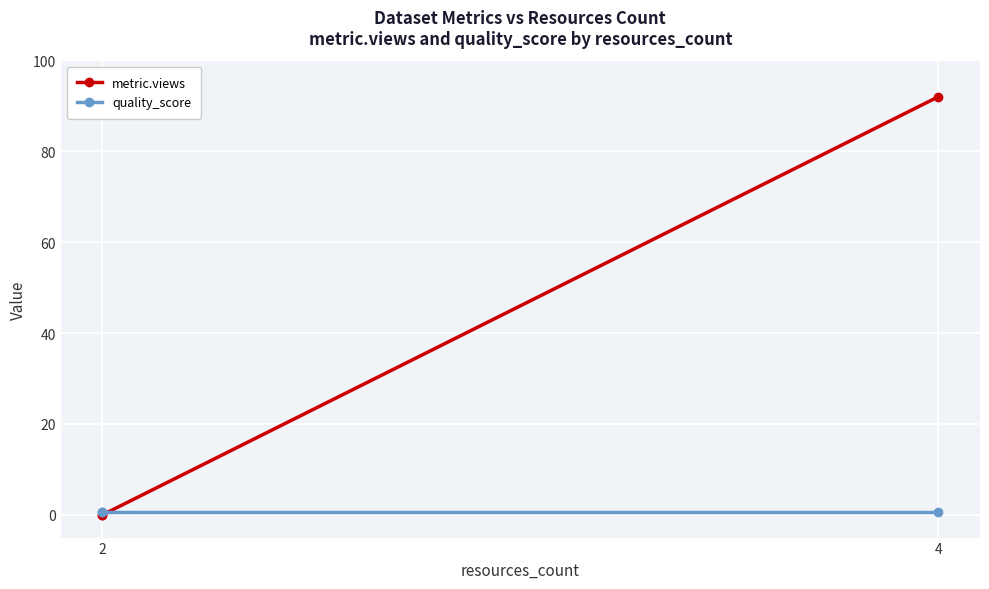

What is the sum of all metric.views values?

92.0